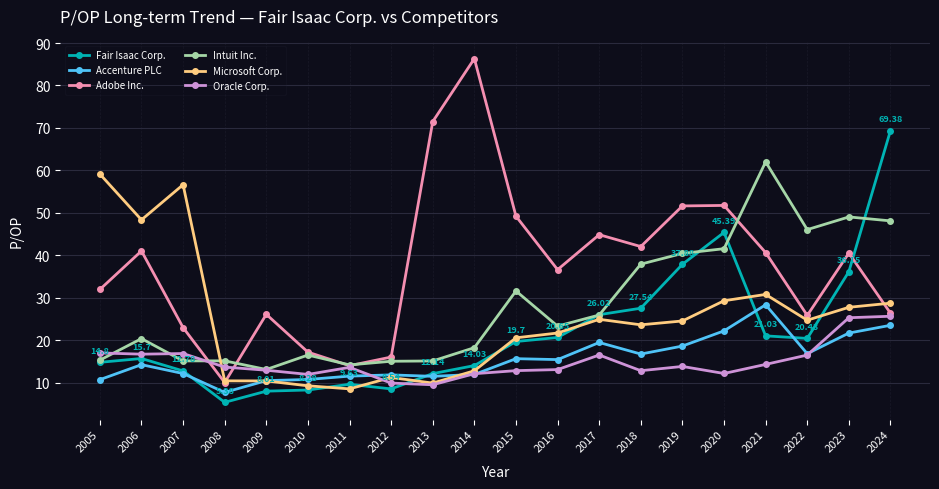

Where is the first local minimum for Accenture PLC?

2008